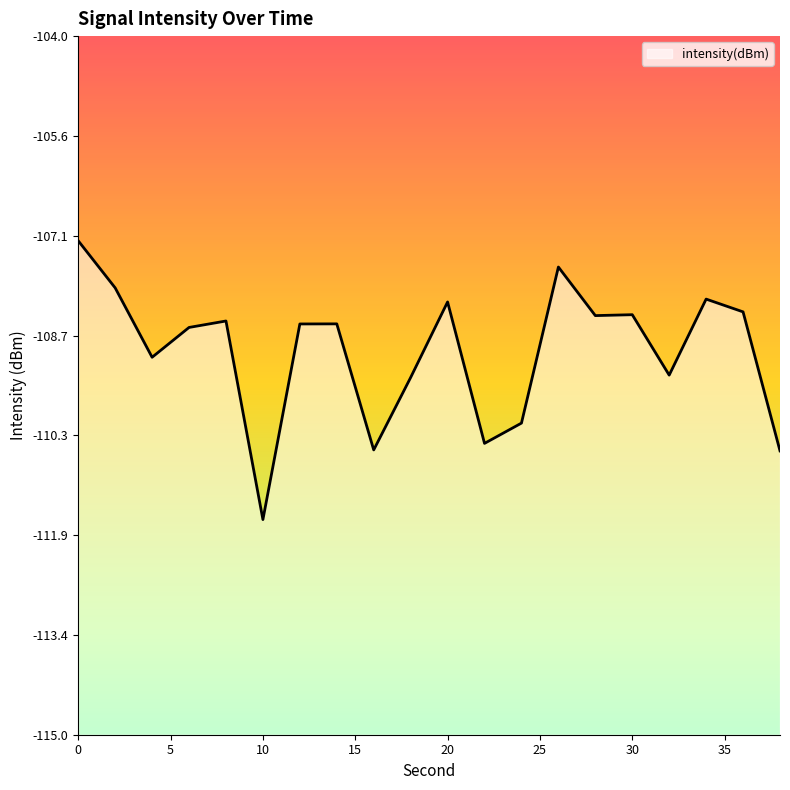

The value at 10 is -33.1. True or false?

False